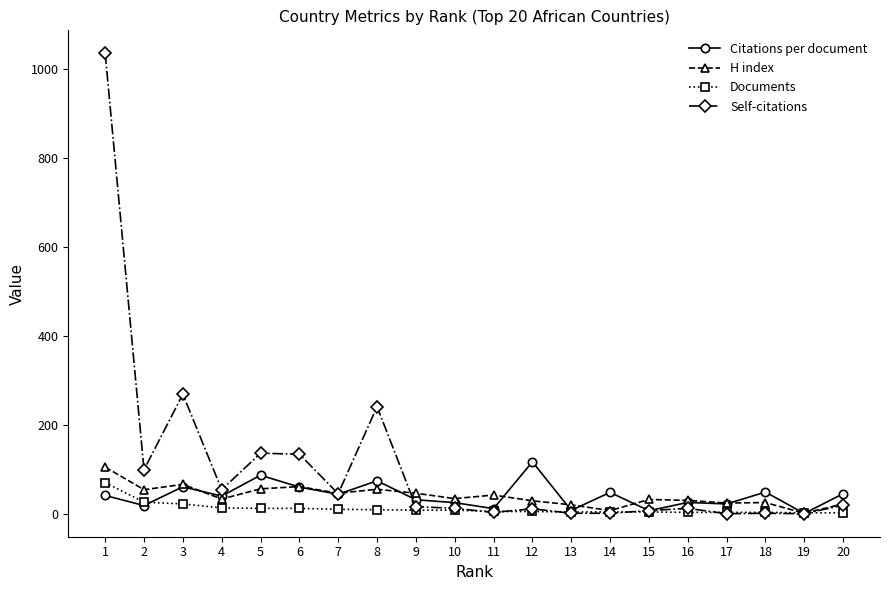

What is the lowest value of the Documents series?

2.0